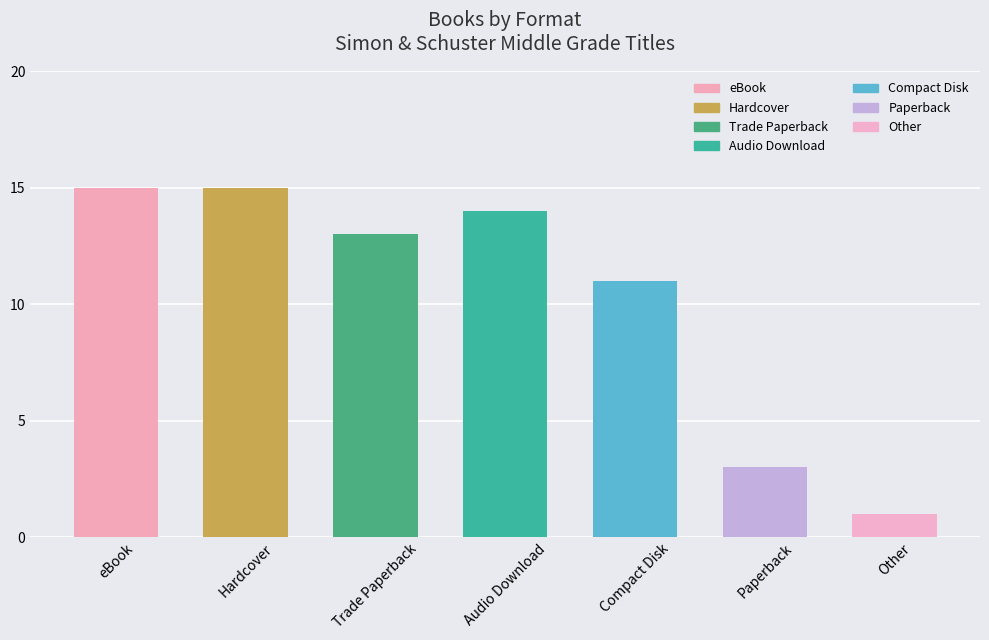

Approximately how many times larger is the value at Trade Paperback compared to eBook?

0.9